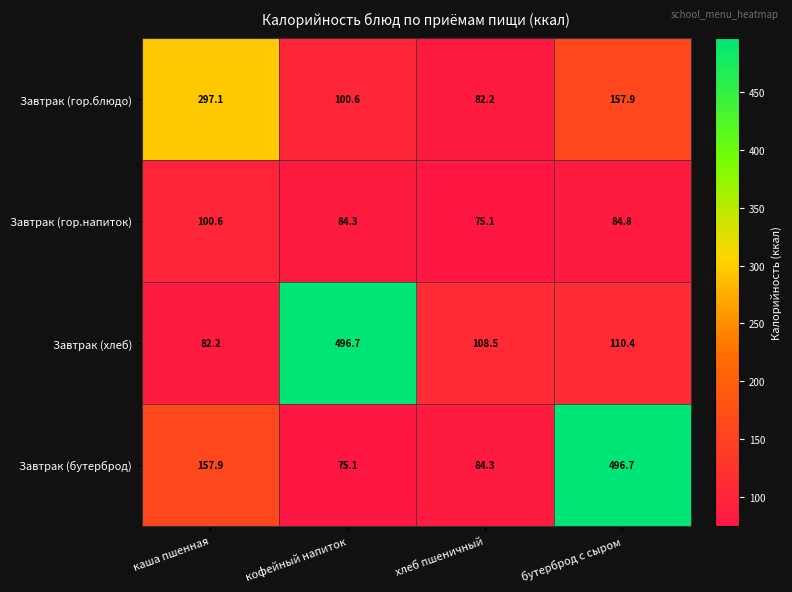

The Завтрак (хлеб) series shows 107.2 at каша пшенная. True or false?

False